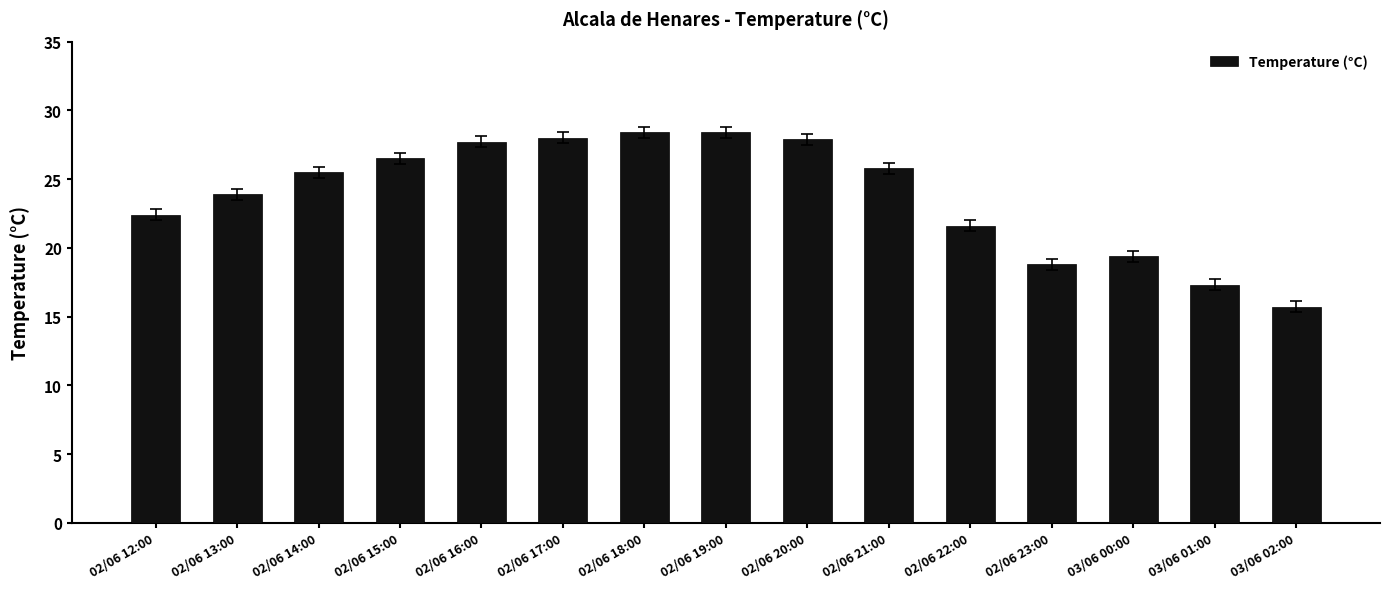

What is the value of the 15th bar from the left?

15.7